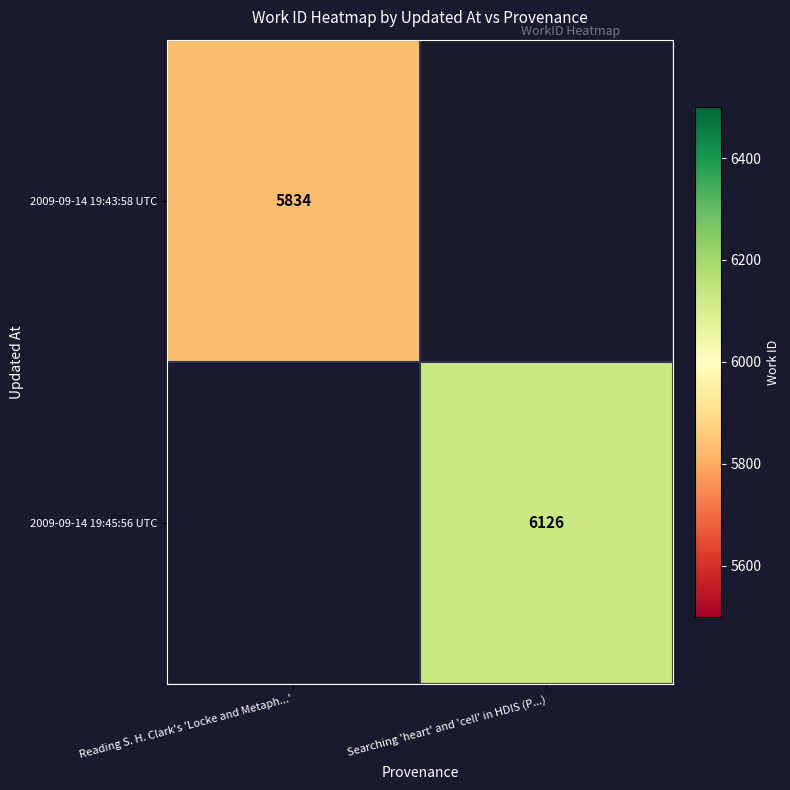

The value of 2009-09-14 19:45:56 UTC at Searching 'heart' and 'cell' in HDIS (P...) is 2661. True or false?

False